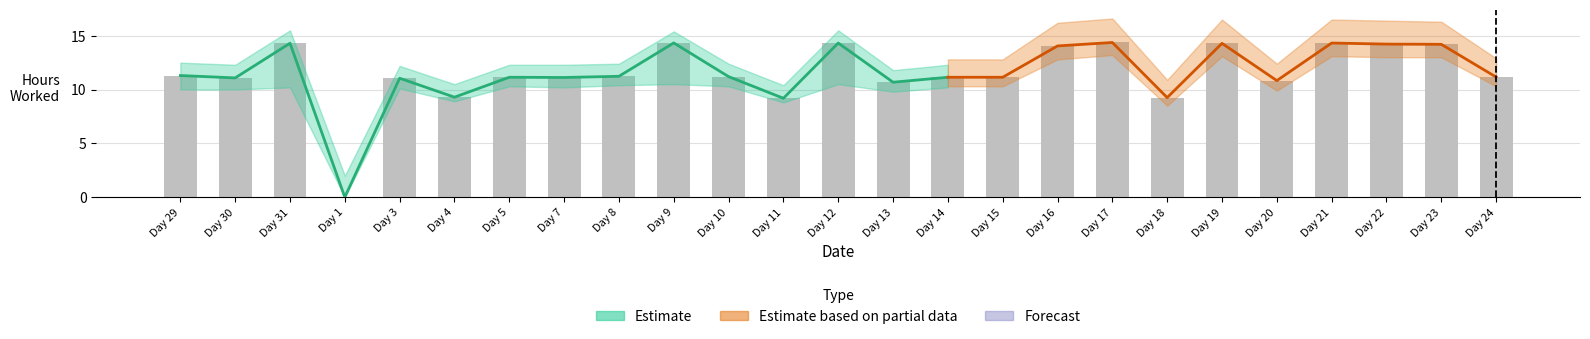

What is the label of the 19th bar from the right?

5